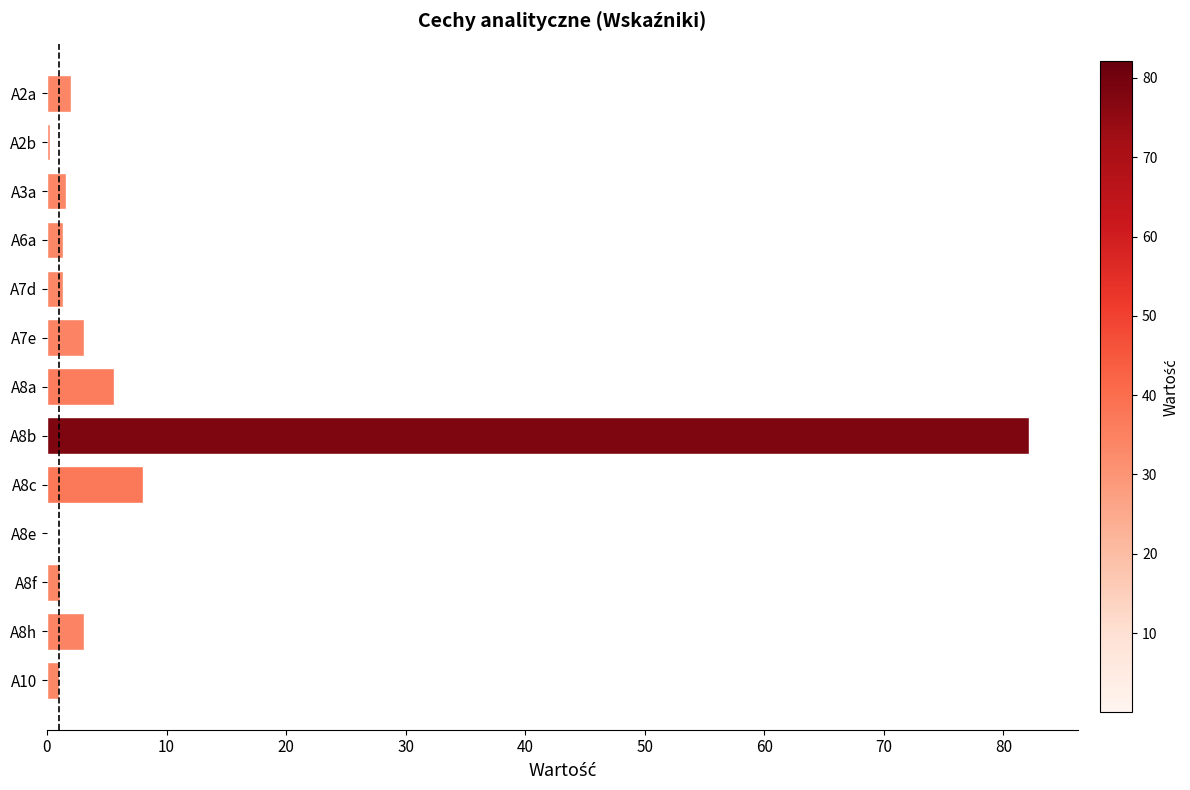

What is the sum of all values?

110.6